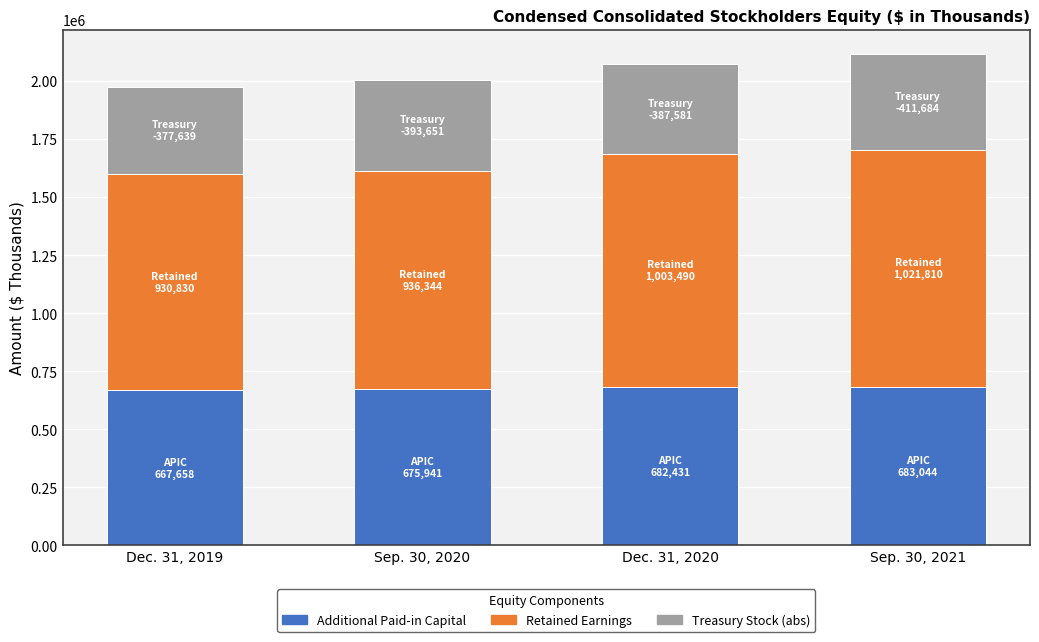

What is the total value across all series at Dec. 31, 2020?

2073502